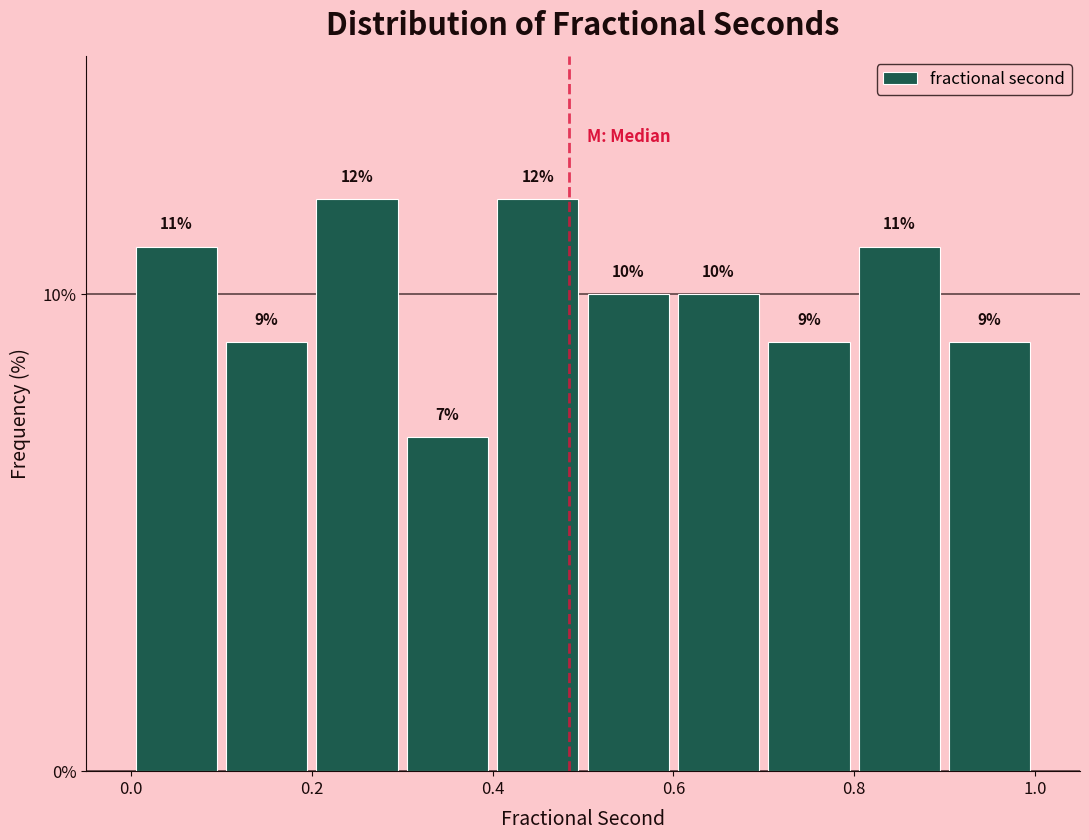

What is the height of the bar covering 0.1 to 0.2 on the x-axis?

9